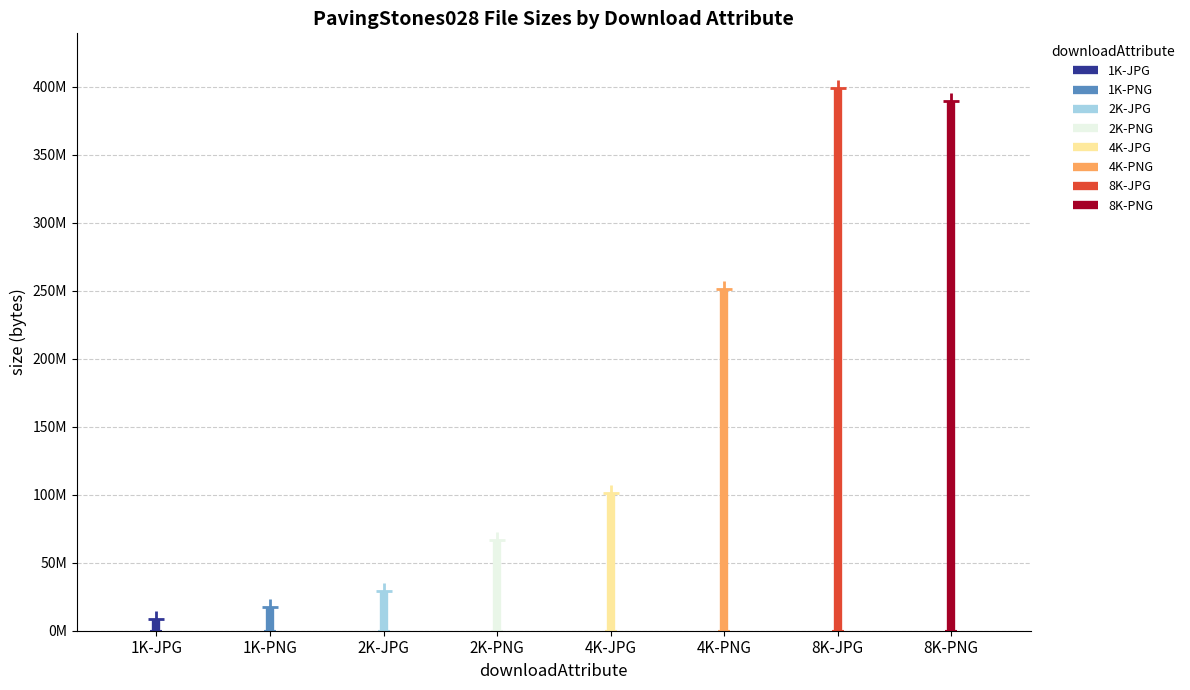

What is the smallest value displayed?

8622560